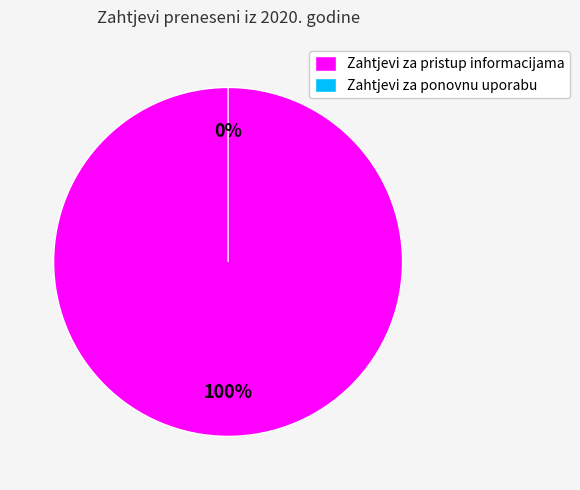

Count the number of slices in the pie.

2